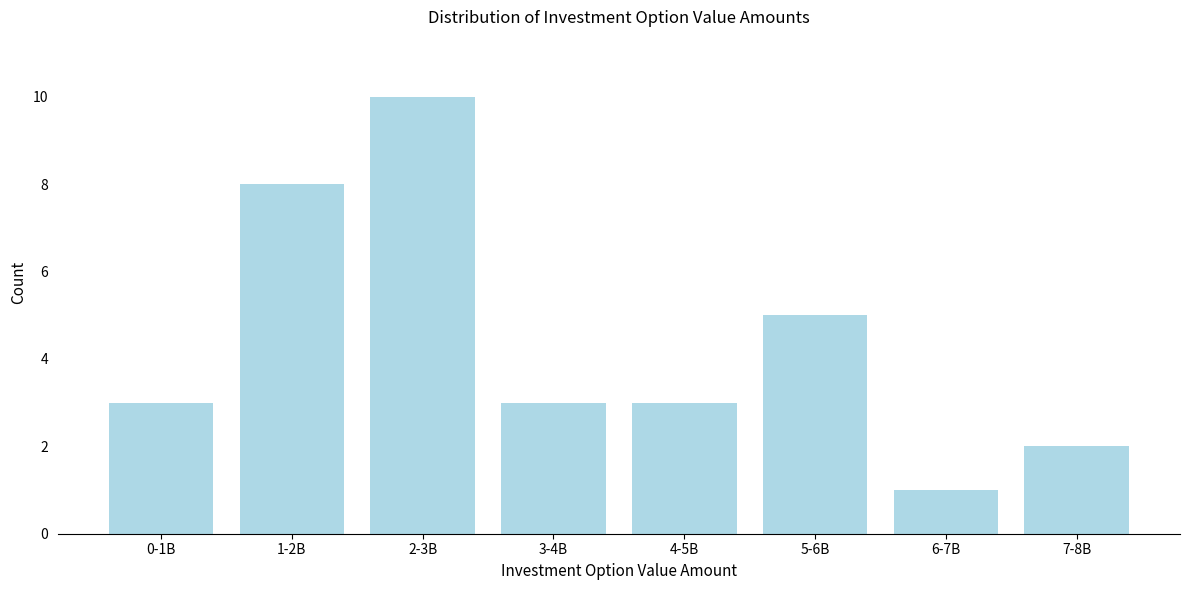

Reading left to right, list all the values displayed in this chart.

3	8	10	3	3	5	1	2